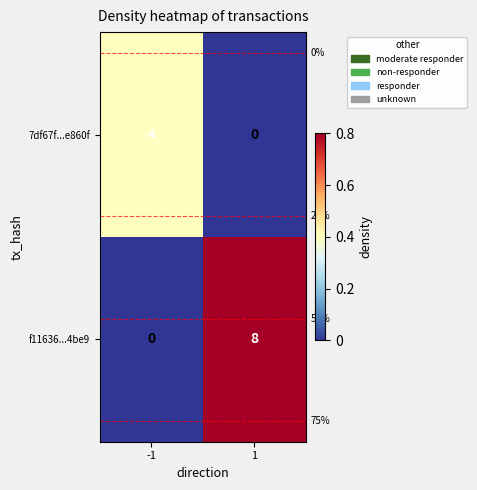

What is the sum of all f11636...4be9 values?

8